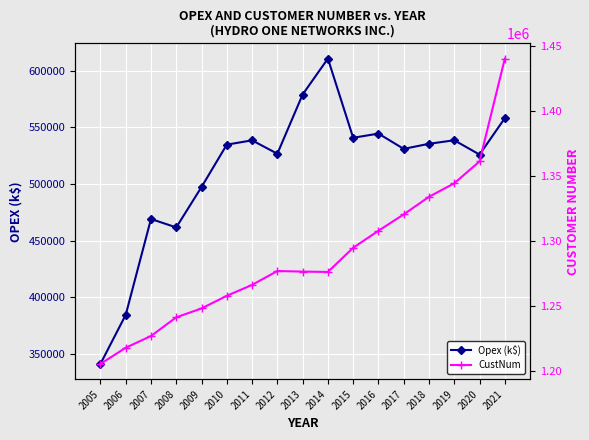

True or false: CustNum has a value of 664596.3 at 2017.

False